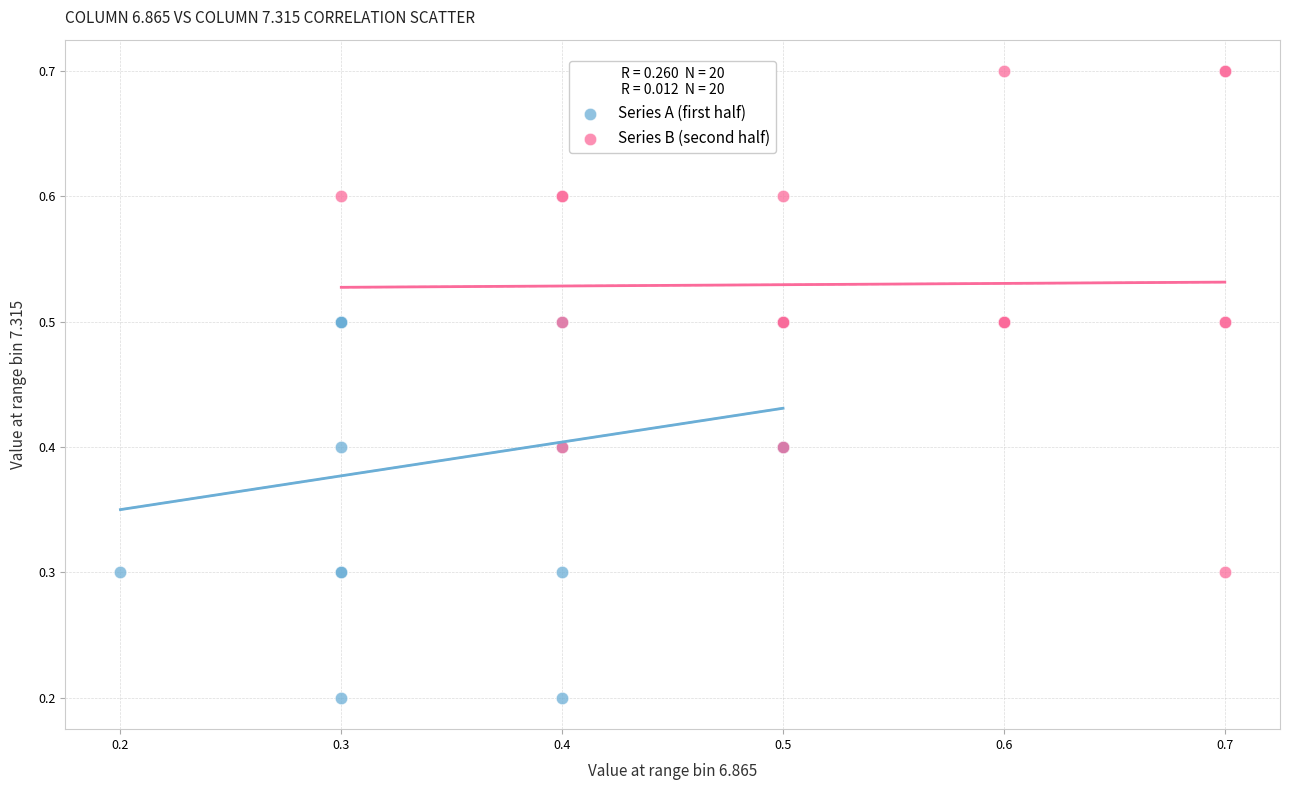

Which series contains the lowest Y value?

Series A (first half)